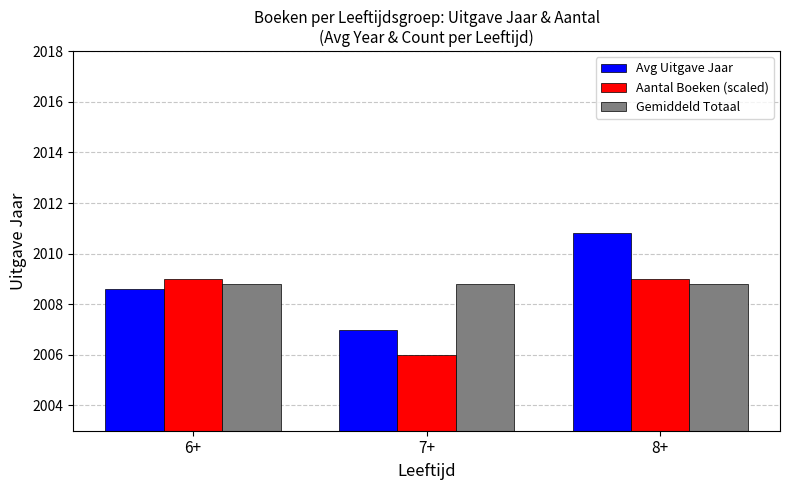

What is the minimum value shown in the chart?

2006.0